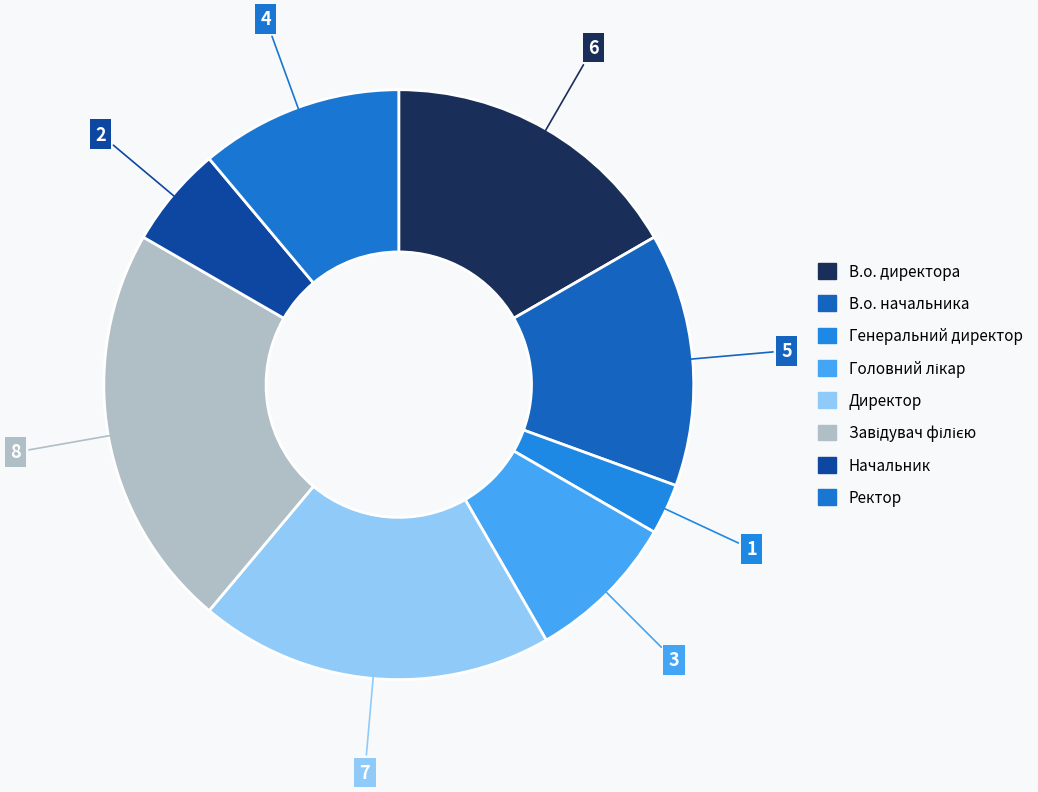

What is the smallest slice in the pie chart?

Генеральний директор